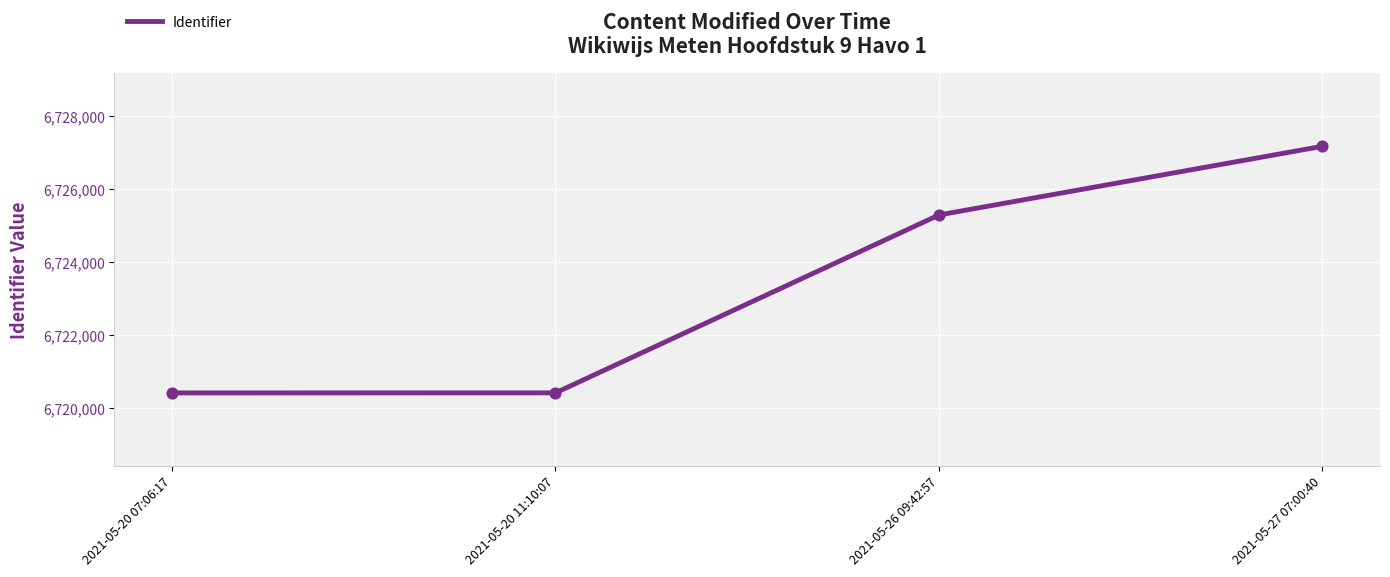

Approximately how many times larger is the value at 2021-05-20 11:10:07 compared to 2021-05-26 09:42:57?

1.0